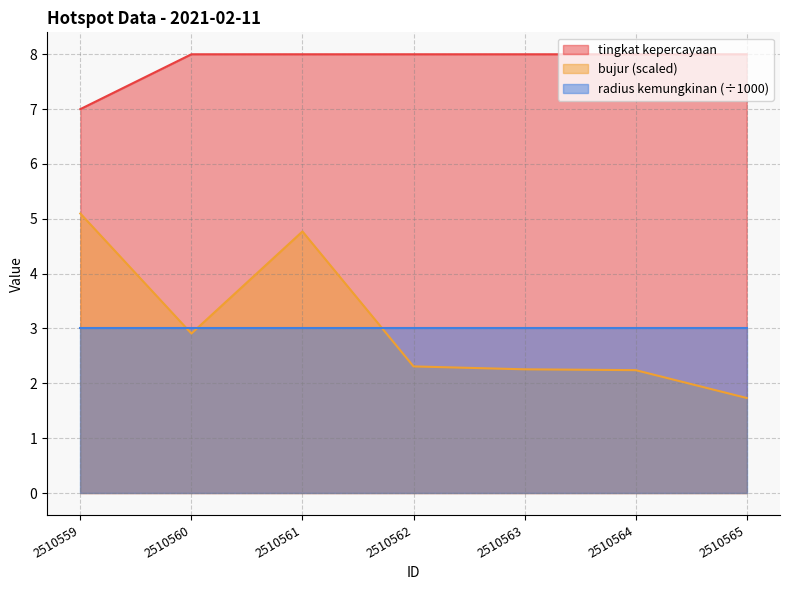

Which category has the lowest value in the bujur series?

2510565